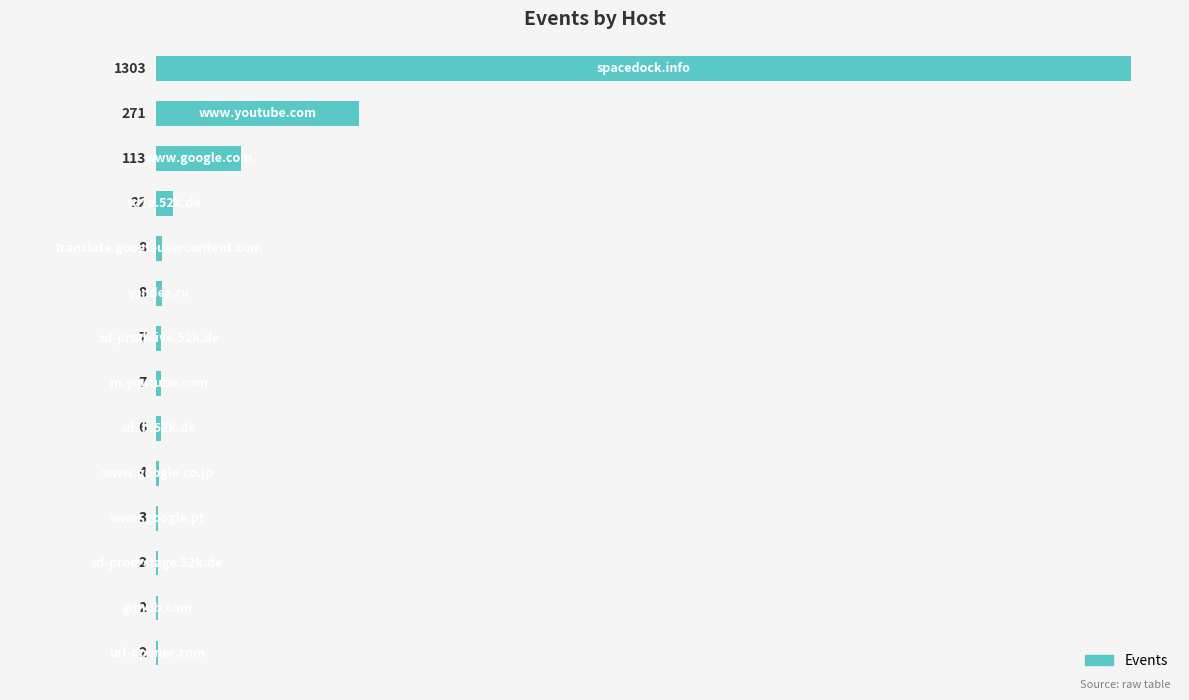

What is the maximum value shown in the chart?

1303